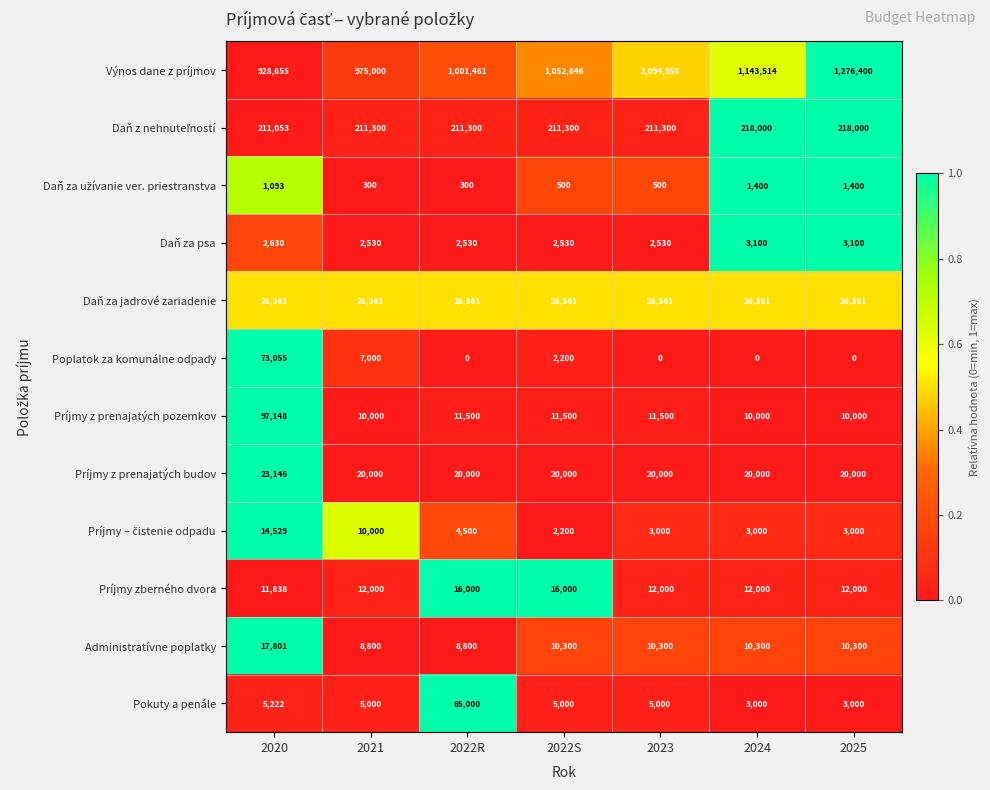

At which category does the chart reach its peak across all series?

2025